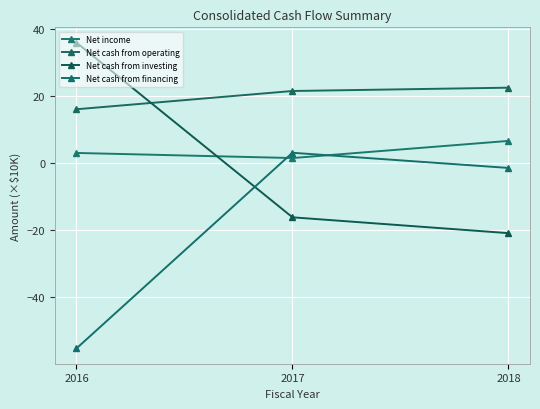

List the labels in order of Net cash from financing value, smallest first.

2016, 2018, 2017